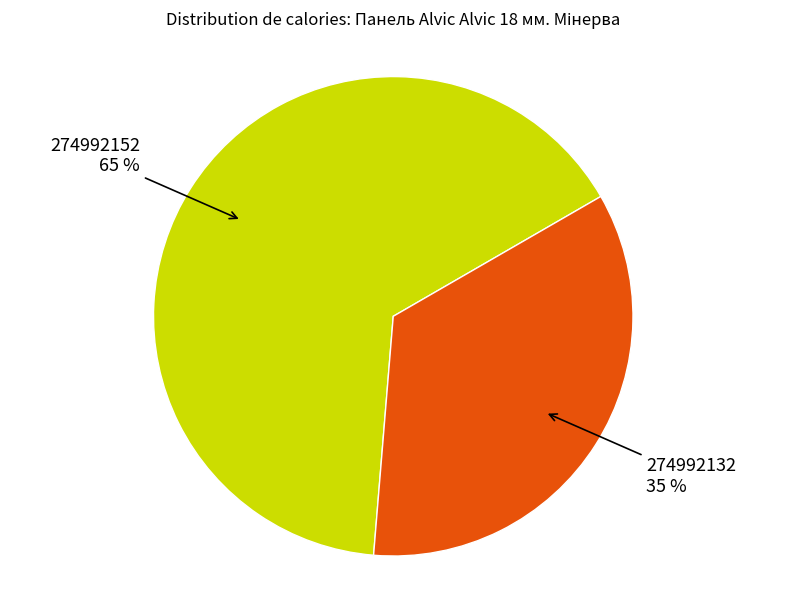

To the nearest percent, what is the average slice percentage?

50%